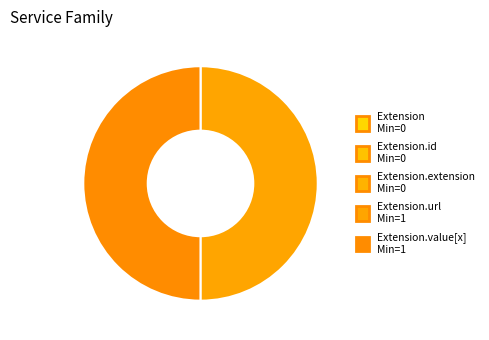

Is there a majority slice in this chart?

No